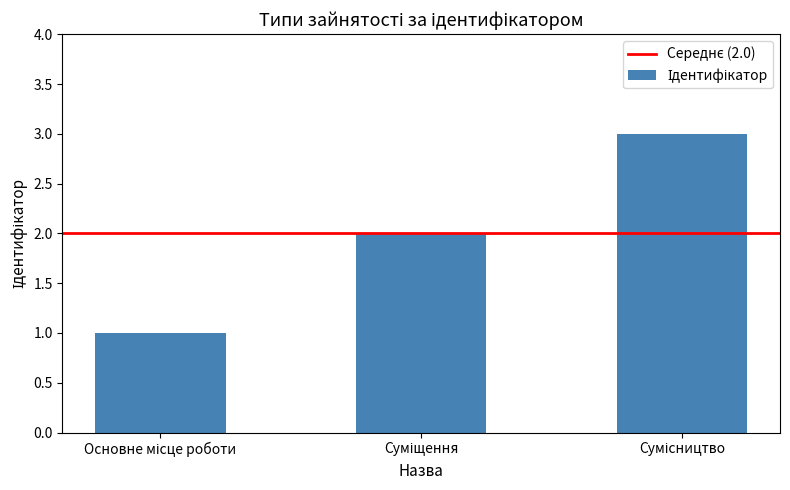

What is the sum of all values?

6